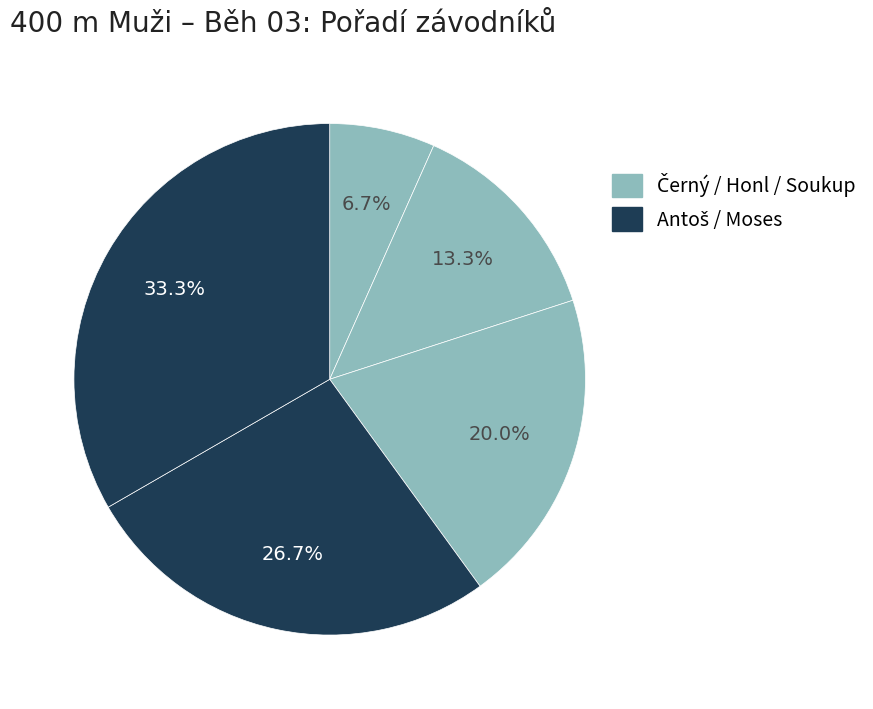

Count the number of slices in the pie.

5